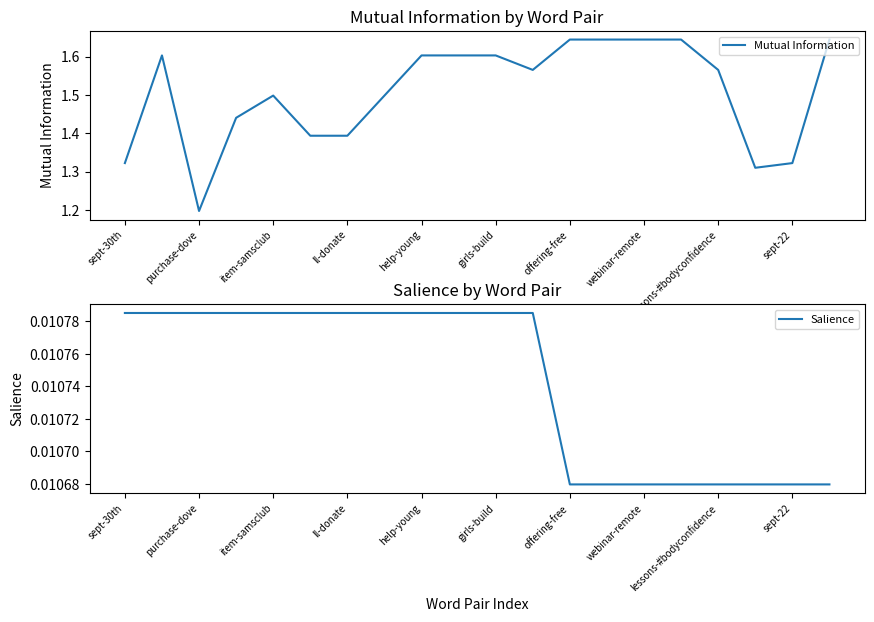

At how many categories does at least one series exceed 1?

20